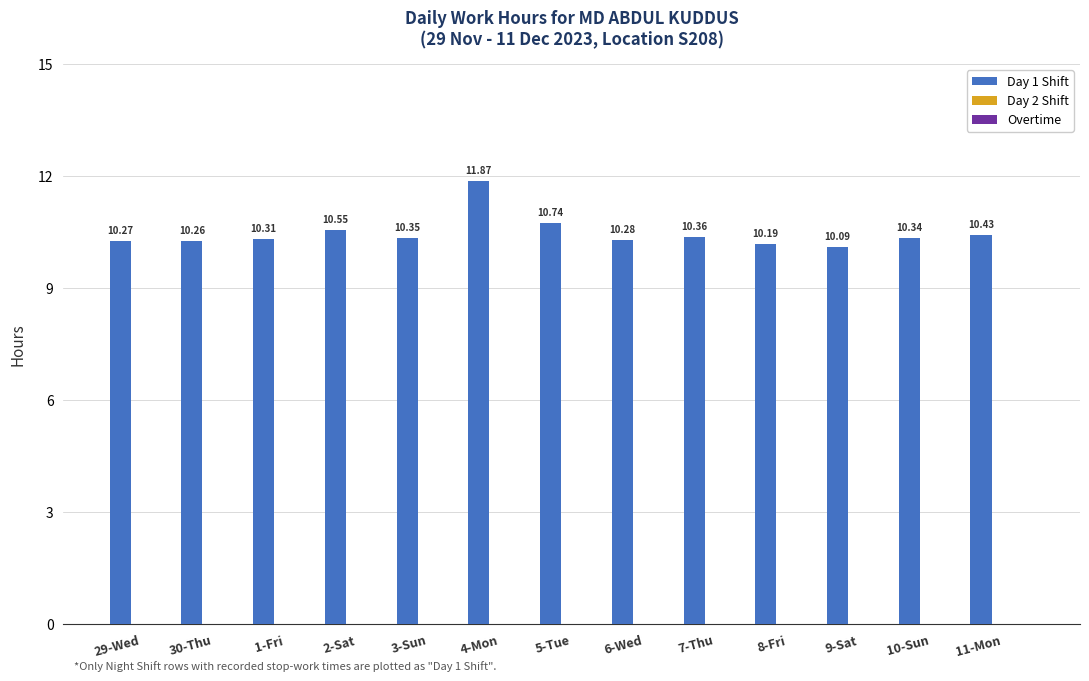

What is the sum of all values?

136.0